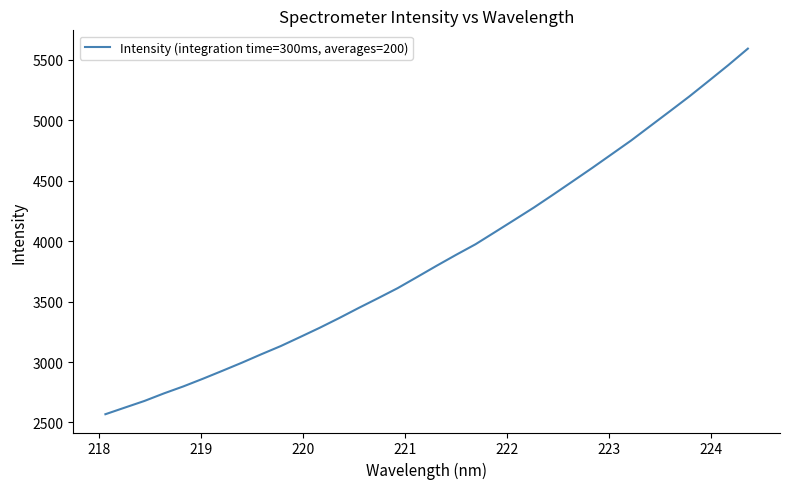

What is the minimum value shown in the chart?

2568.4